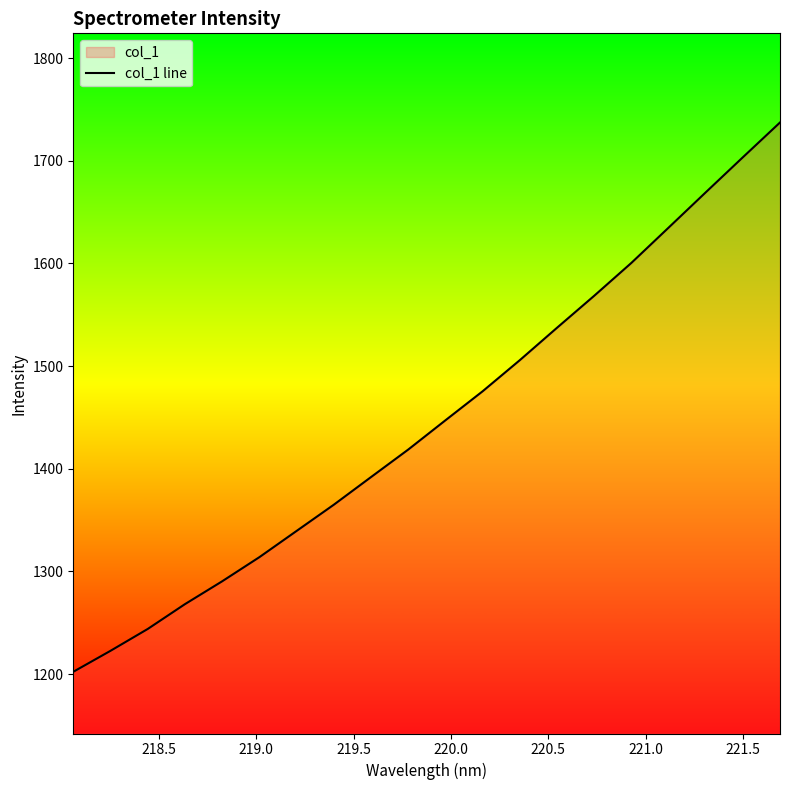

Does the chart display data point markers on the line(s)?

No